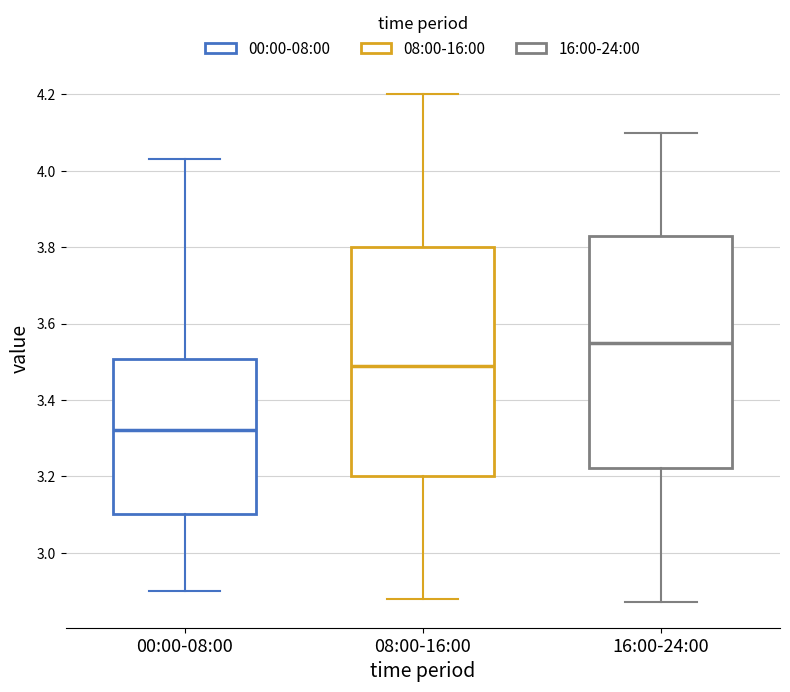

Where is the upper edge of the box for 08:00-16:00 on the y-axis? The values are not printed on the chart, so give them approximately, as read against the axis.

3.80